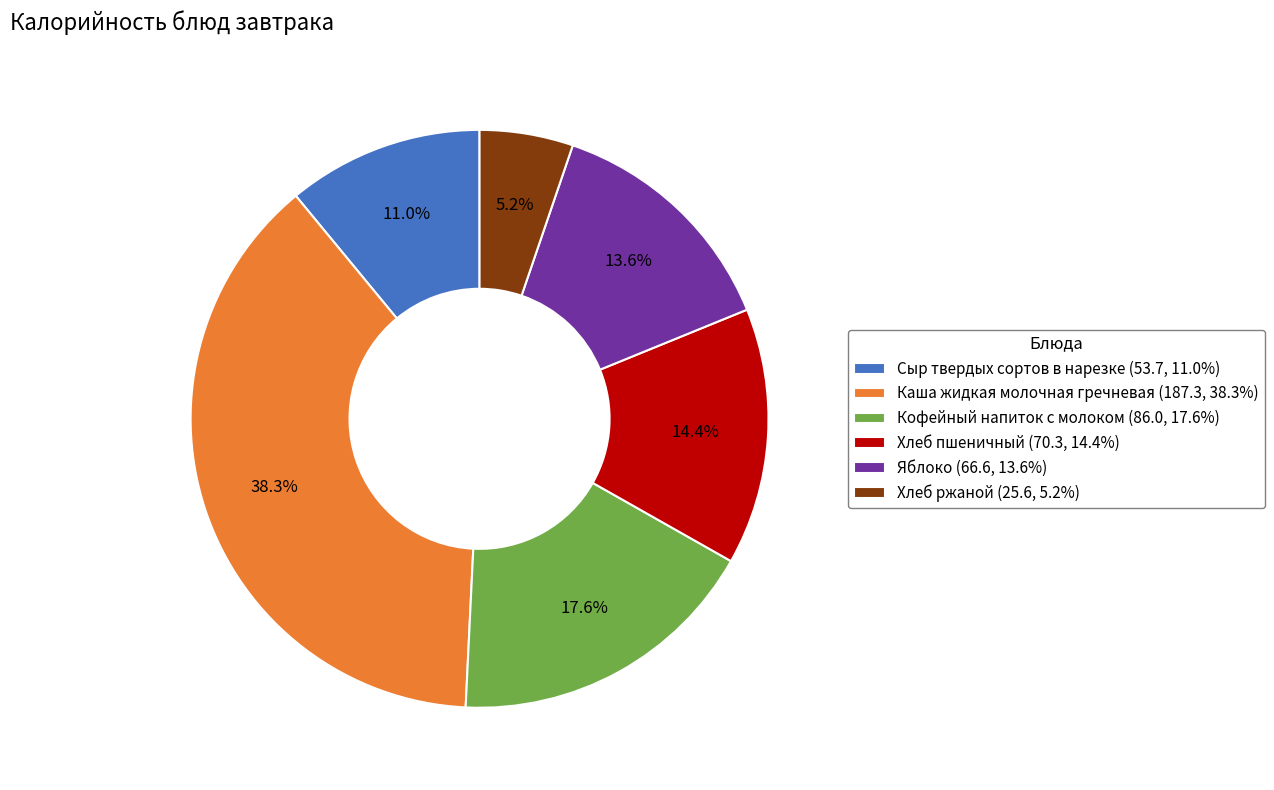

What percentage is NOT represented by Хлеб пшеничный?

85.6%